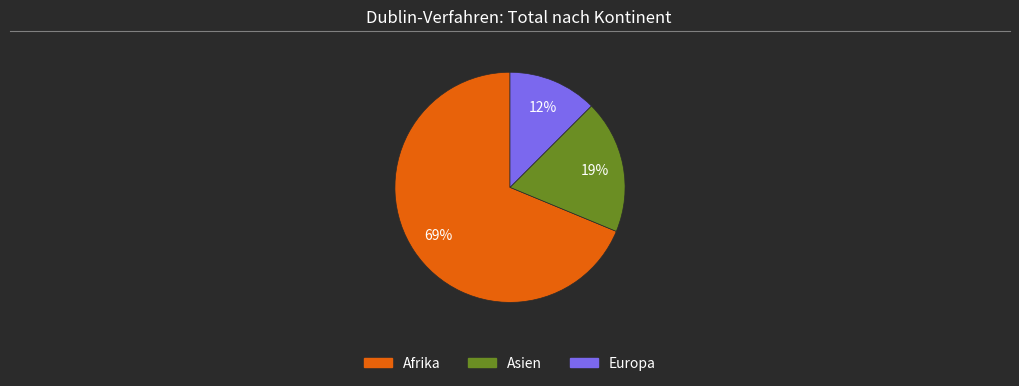

Which slice is the smallest?

Europa